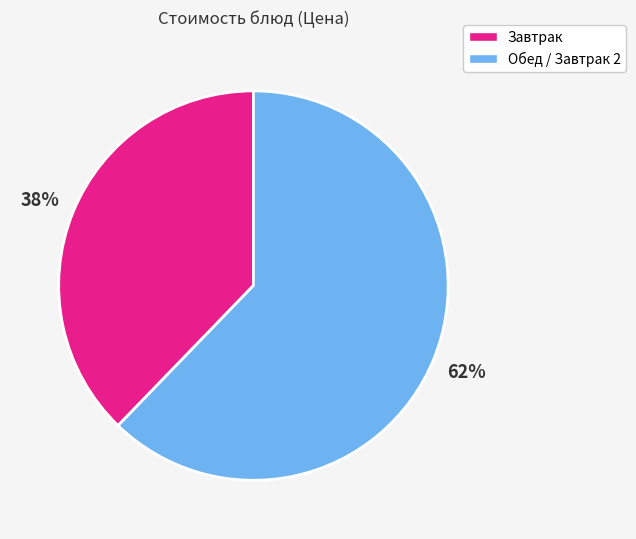

Does any single category account for the majority?

Yes